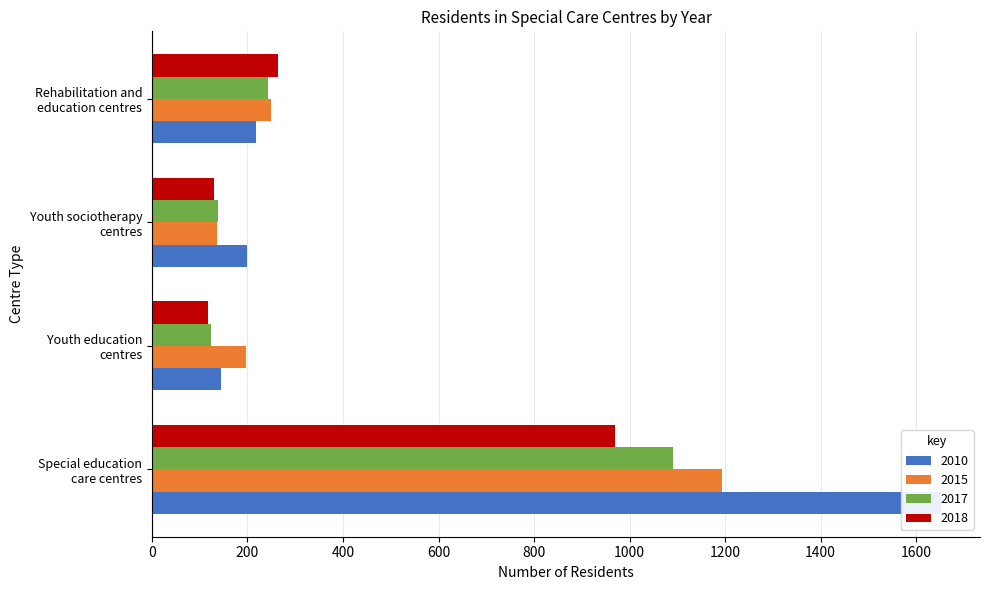

What is the approximate value of 2010 at Special education
care centres?

1651